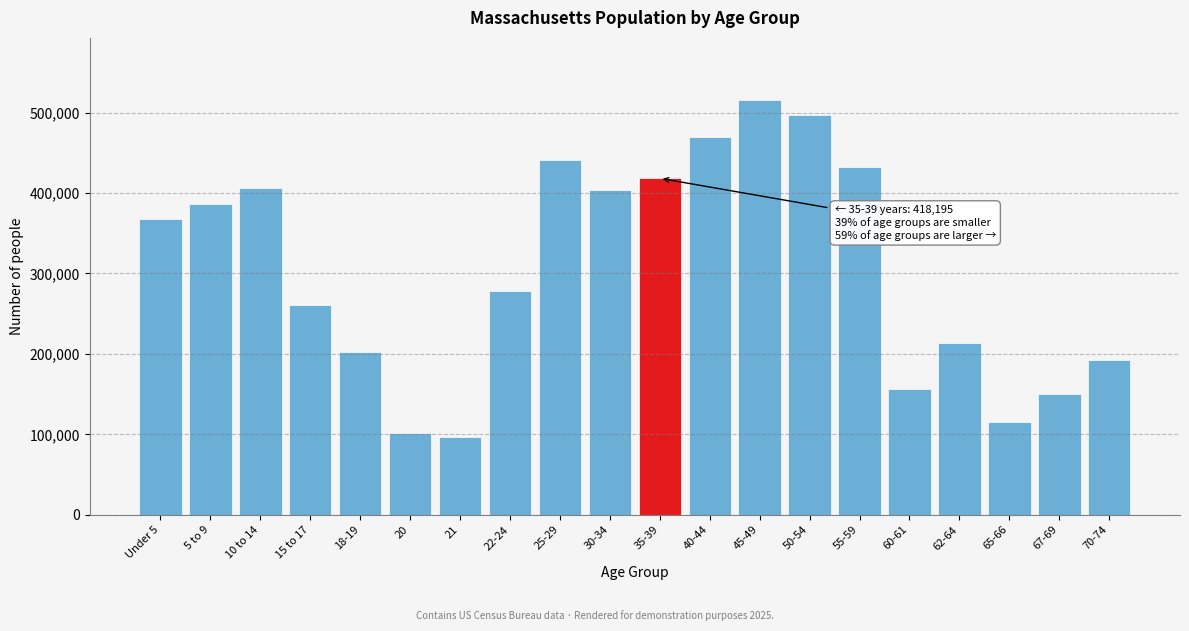

At which label is the value closest to 305903?

22-24